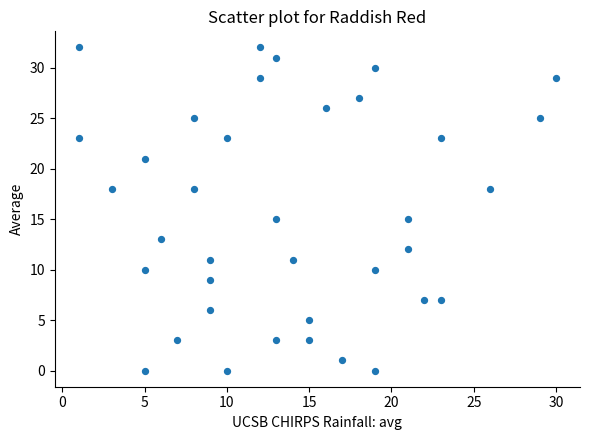

What is the range of Y values (max minus min)?

32